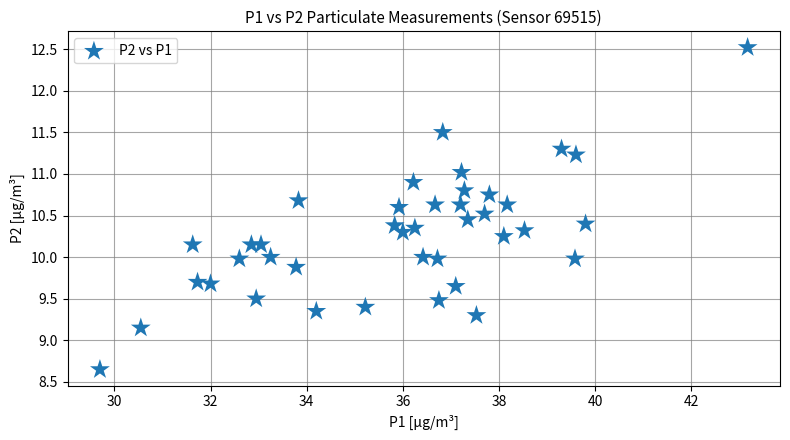

What is the range of Y values (max minus min)?

3.9